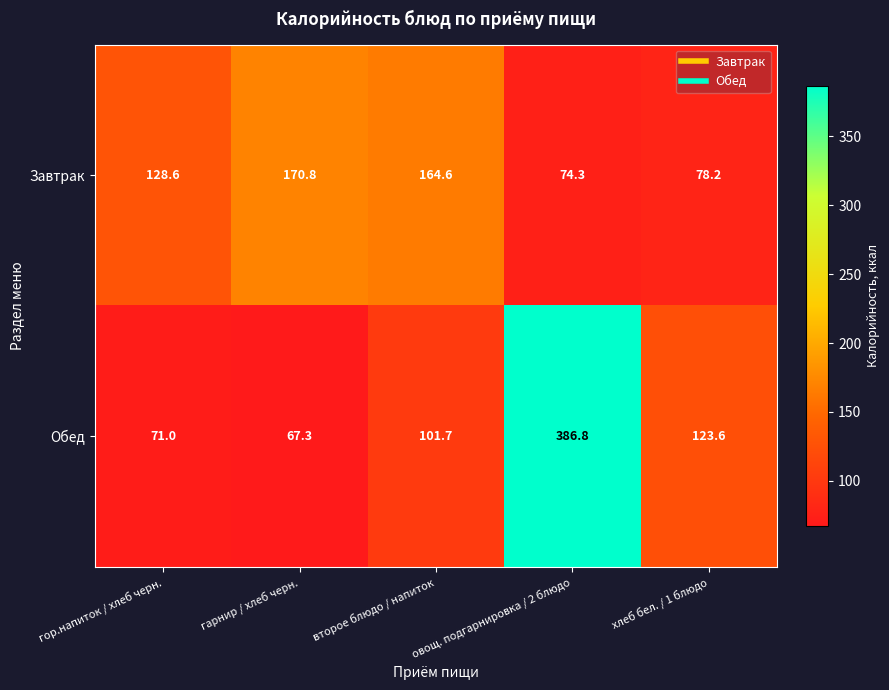

List the series in order of their peak value, lowest first.

Завтрак, Обед